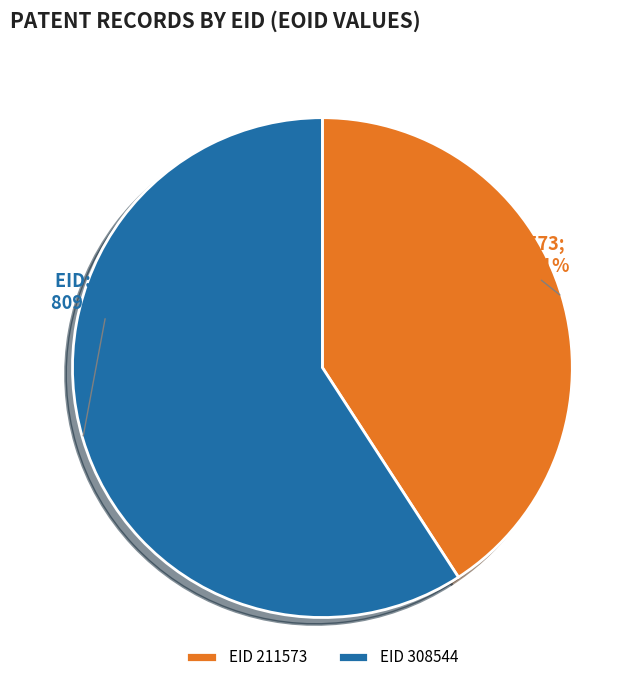

Count the number of slices in the pie.

2